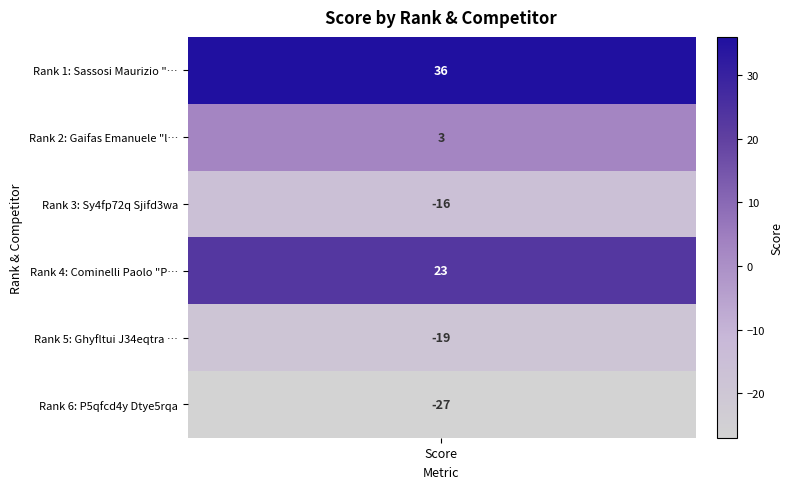

What is the difference between the maximum and minimum values?

63